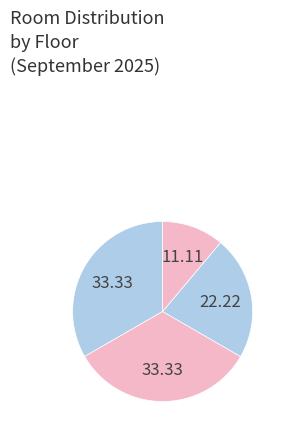

How many segments does this pie chart have?

4